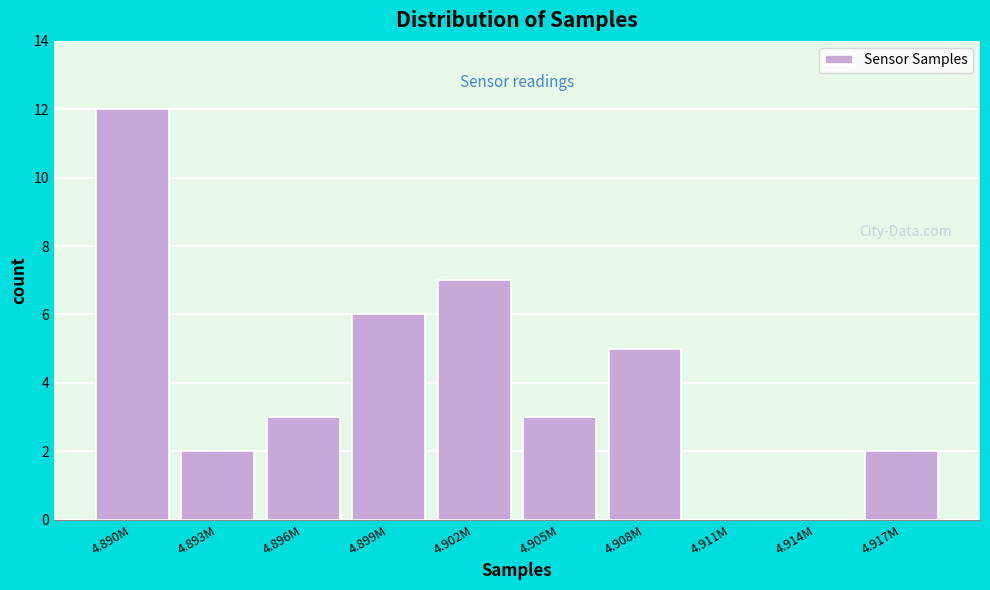

Reading left to right, what are all the values shown in this chart?

4.890M=12	4.893M=2	4.896M=3	4.899M=6	4.902M=7	4.905M=3	4.908M=5	4.911M=0	4.914M=0	4.917M=2